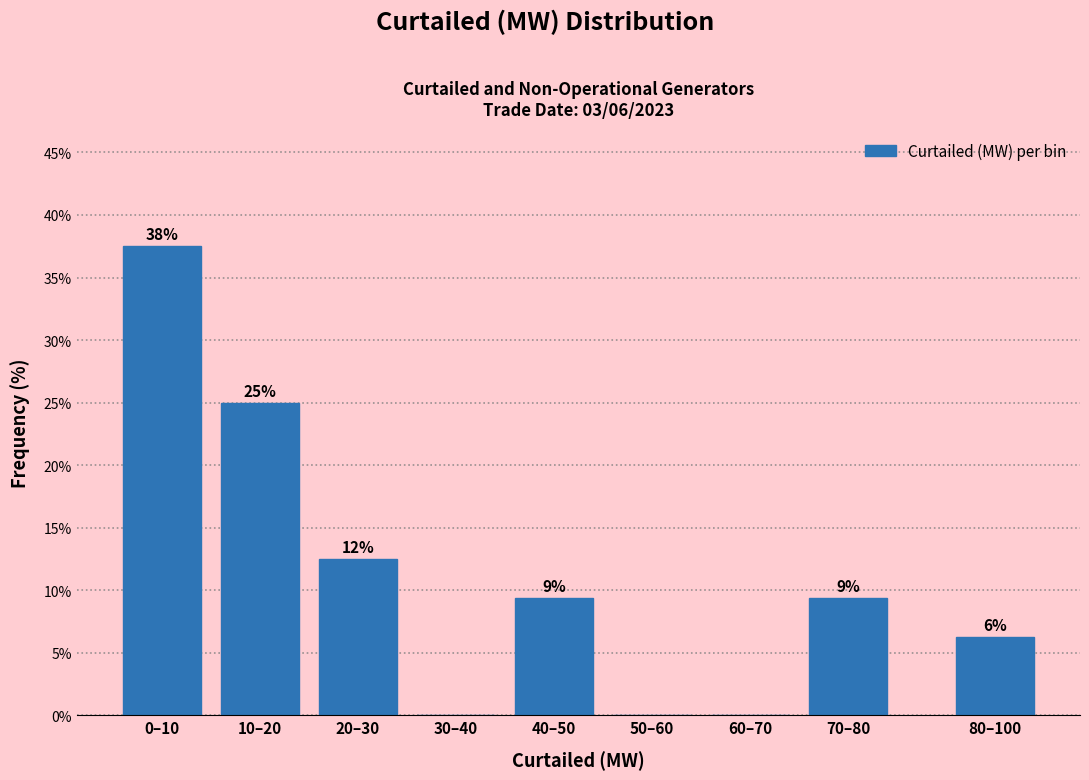

Are the bars horizontal?

No